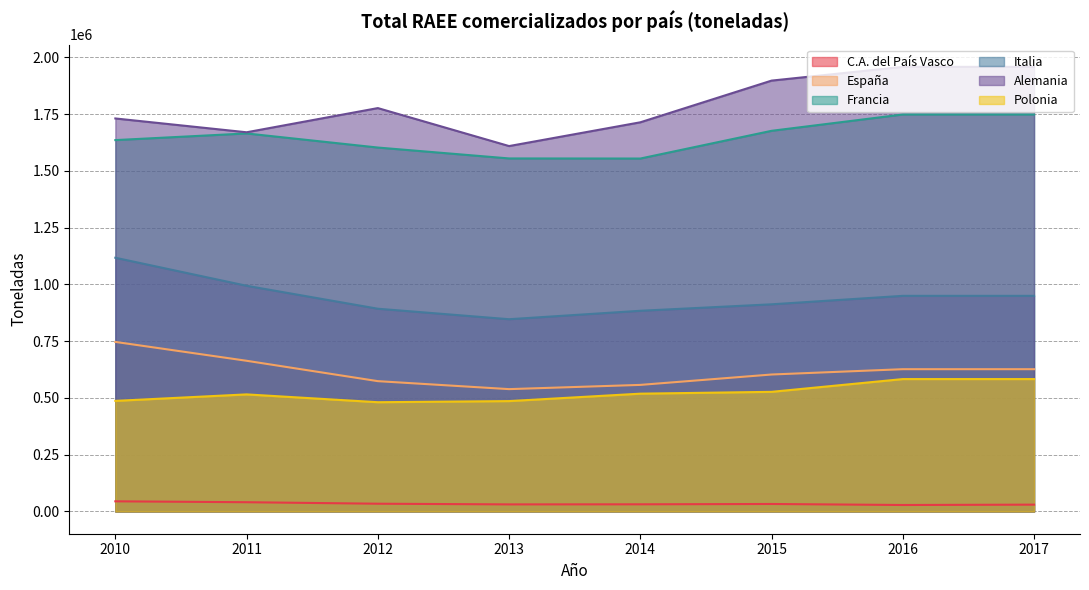

List the labels in order of España value, smallest first.

2013, 2014, 2012, 2015, 2016, 2017, 2011, 2010